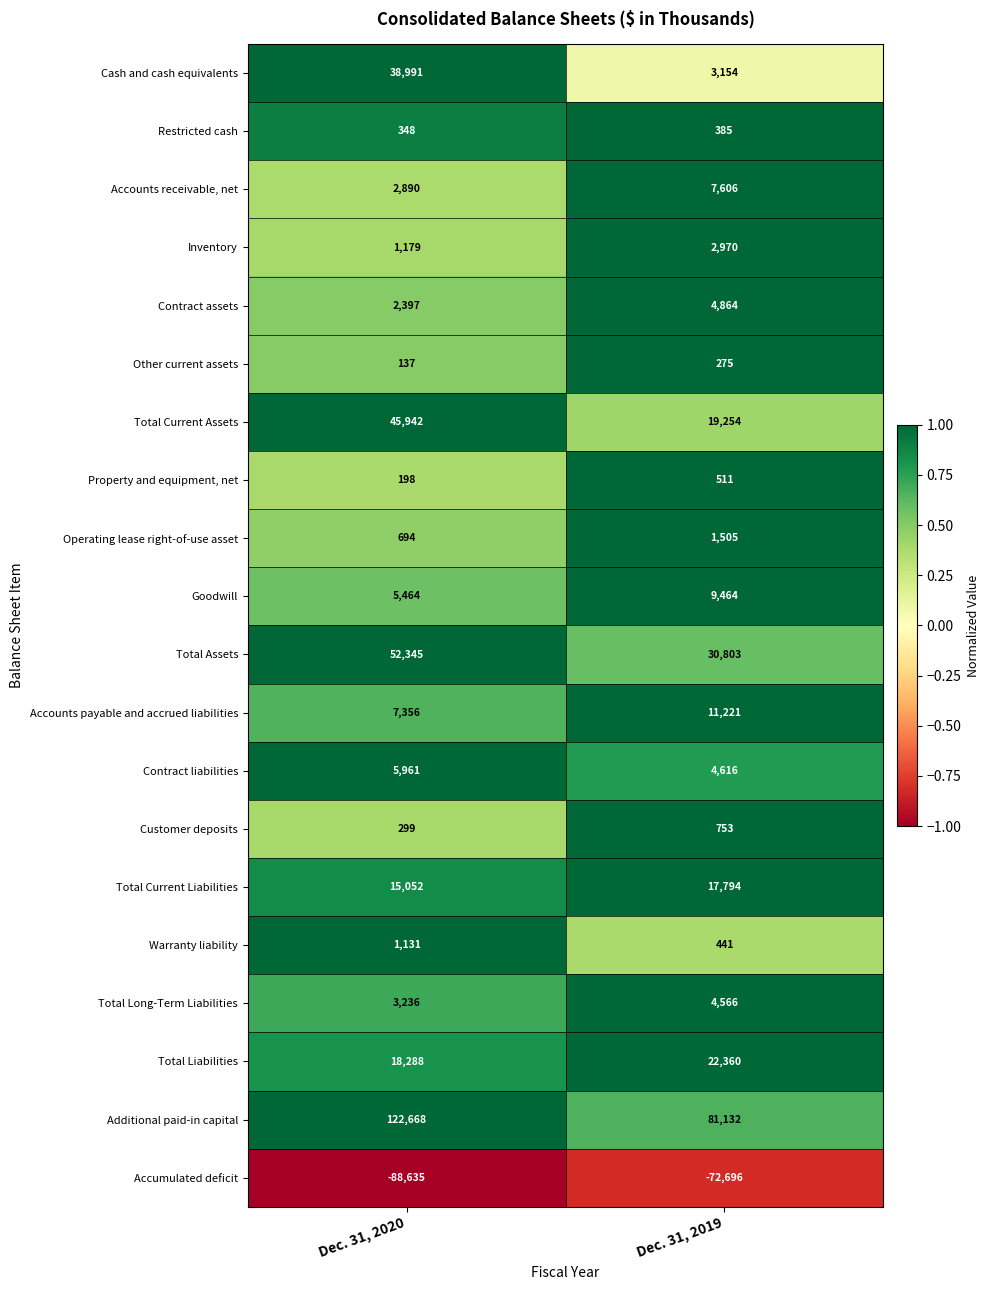

At which category does the chart reach its peak across all series?

Dec. 31, 2020